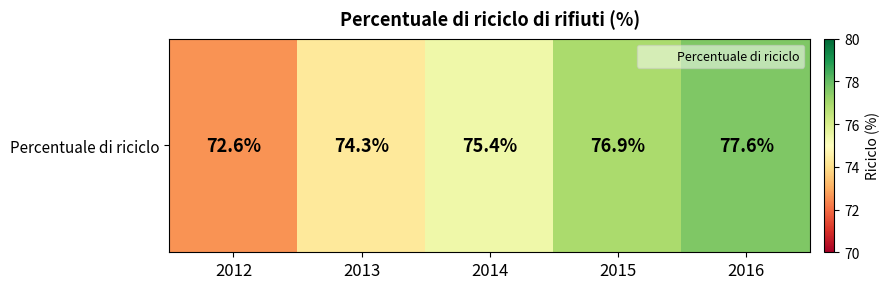

At which label is the value closest to 75?

2014